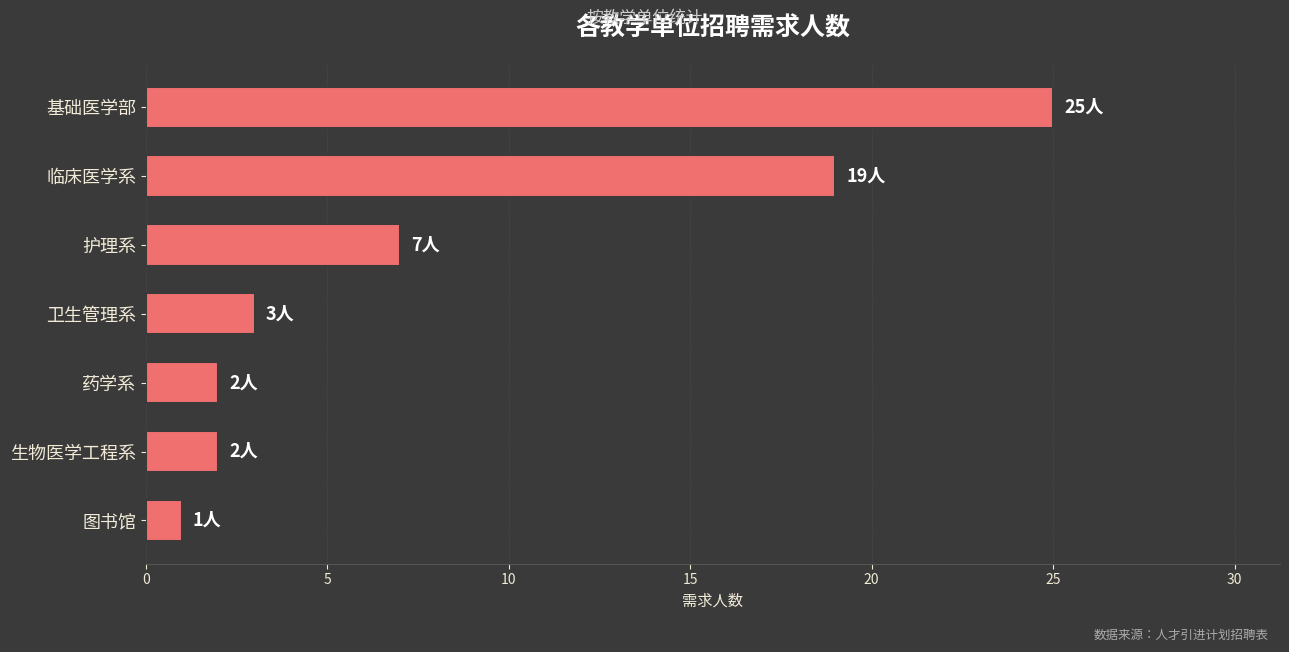

True or false: the data shows 36 at 基础医学部.

False